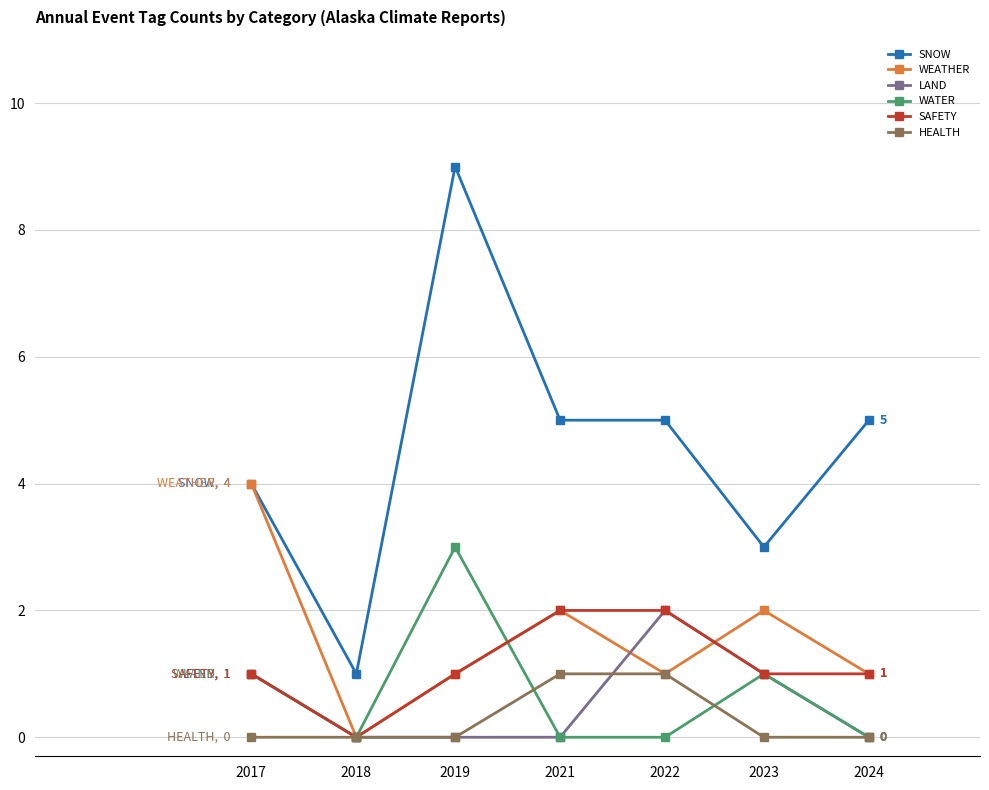

Does the chart display data point markers on the line(s)?

Yes